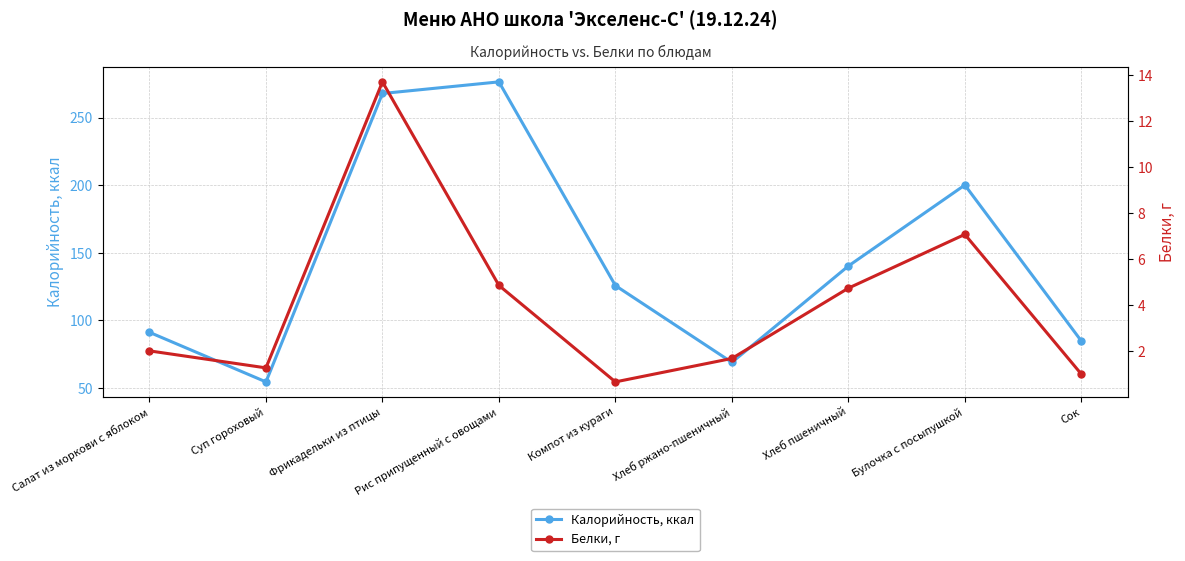

True or false: Белки, г and Калорийность, ккал intersect in this chart.

False